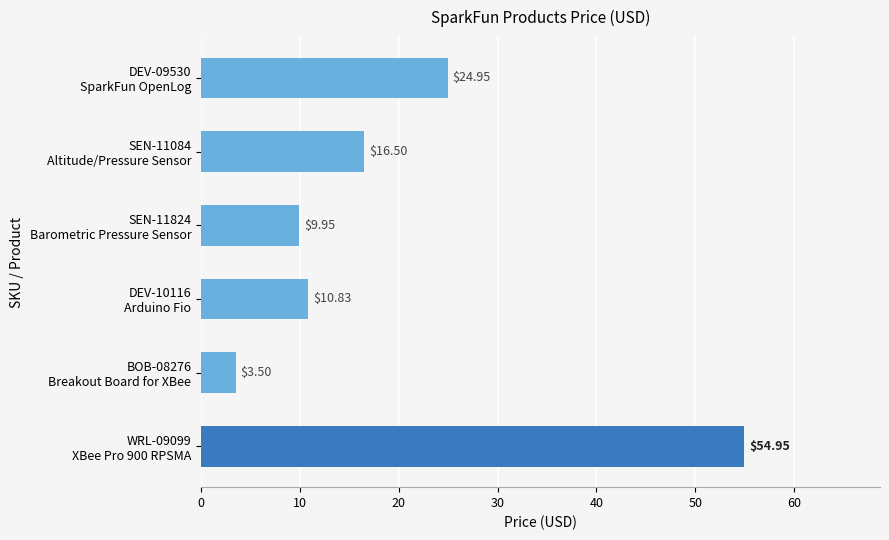

What is the sum of all values?

120.7